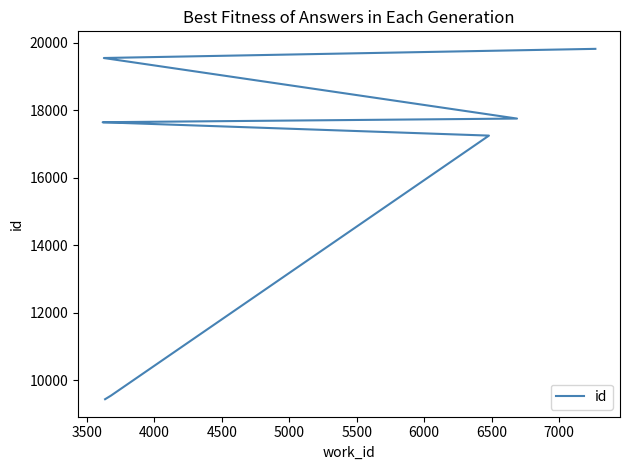

What is the ratio of the value at 6000 to the value at 4000?

1.0